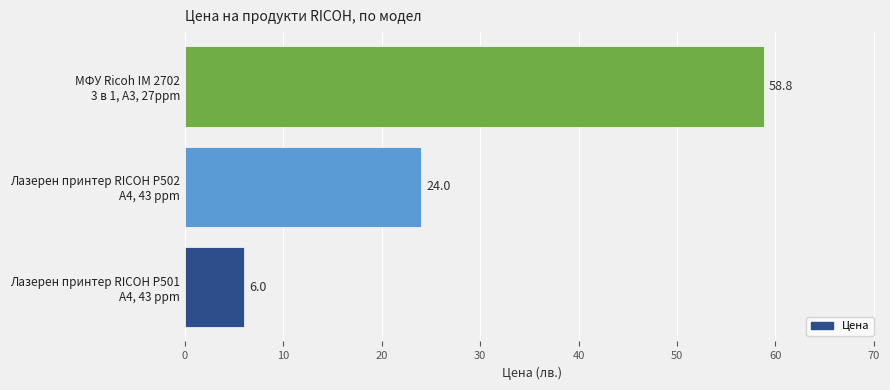

List the labels in order of value, largest first.

МФУ Ricoh IM 2702
3 в 1, A3, 27ppm, Лазерен принтер RICOH P502
A4, 43 ppm, Лазерен принтер RICOH P501
A4, 43 ppm